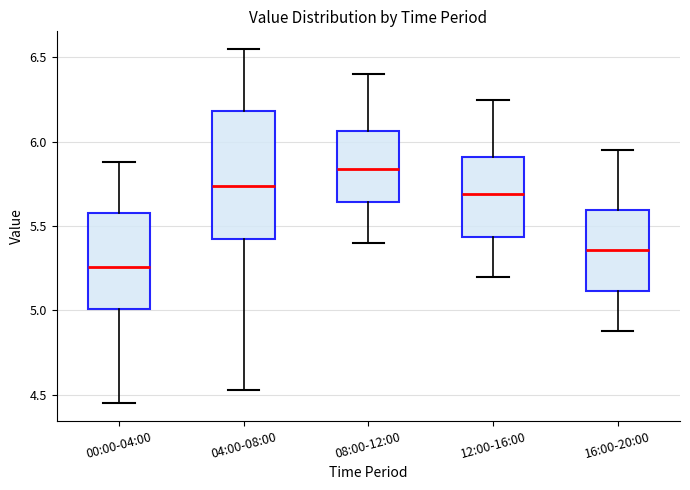

Comparing the boxes themselves (not the whiskers), which one is the tallest?

04:00-08:00